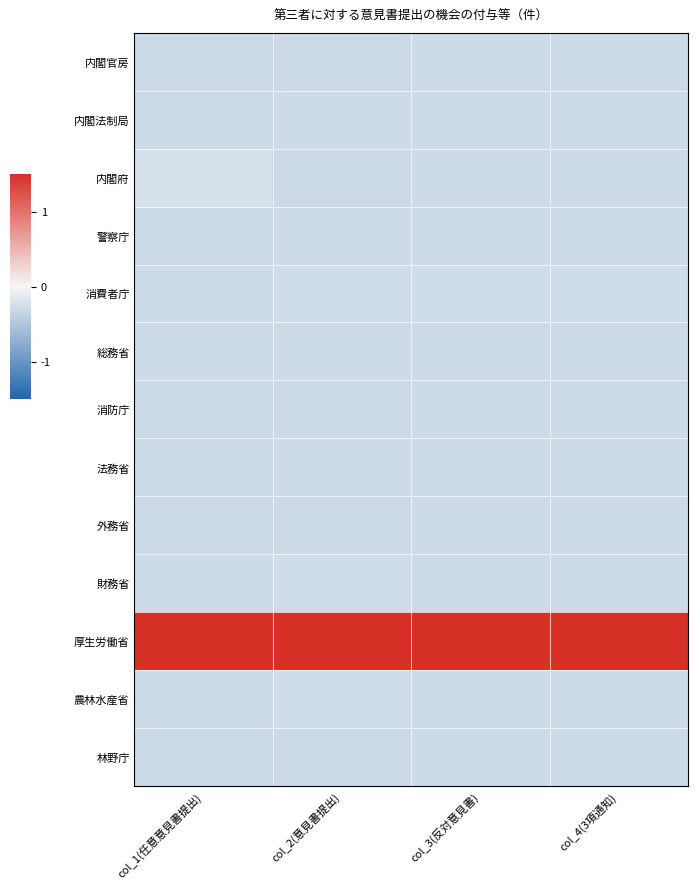

Which category has the highest value across all series?

col_1(任意意見書提出)